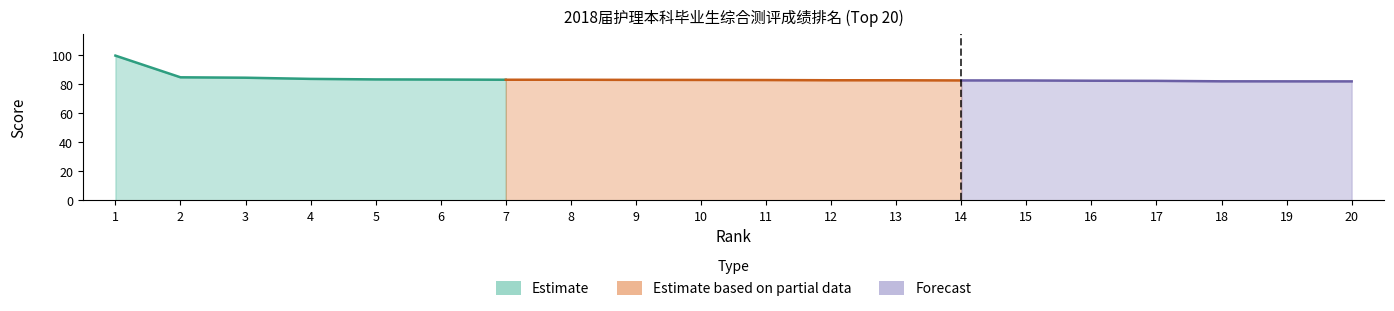

What is the value of the Score point at the 12th from the left?

82.9